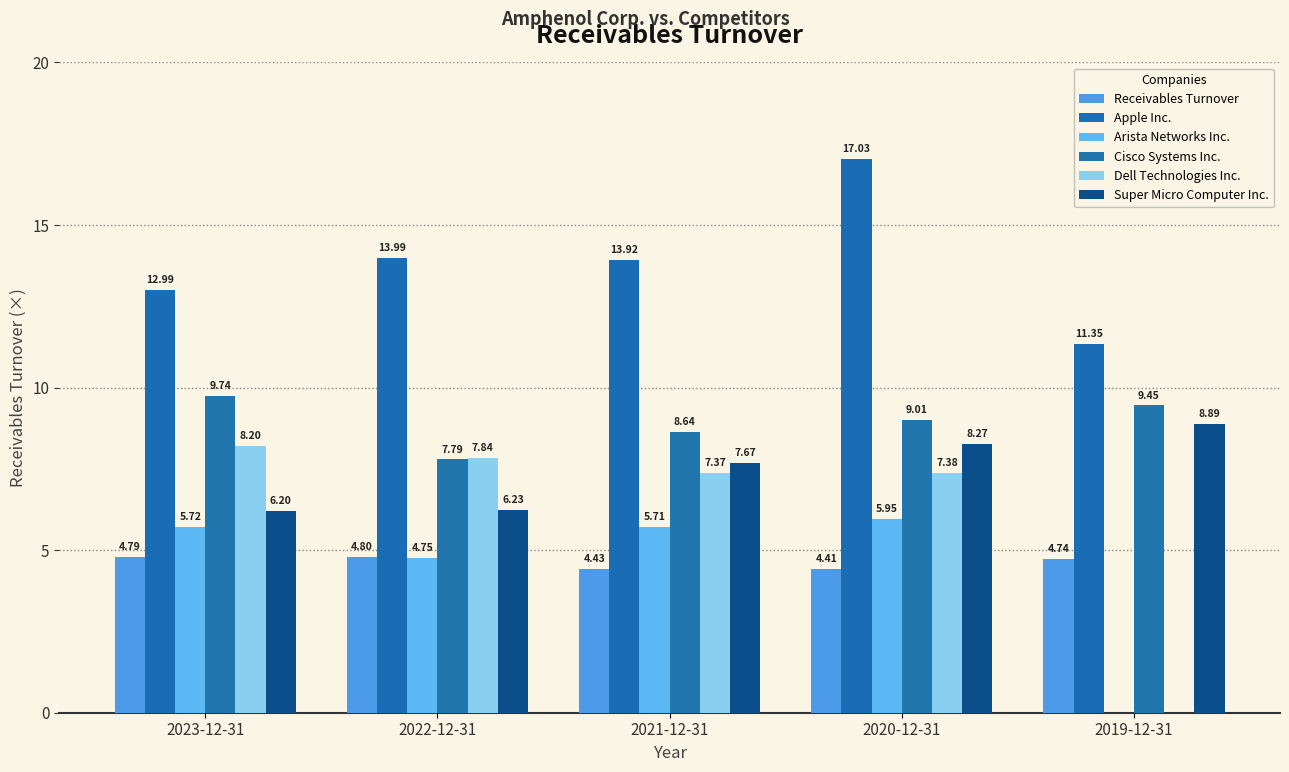

Where is Receivables Turnover nearest to the value 4?

2020-12-31